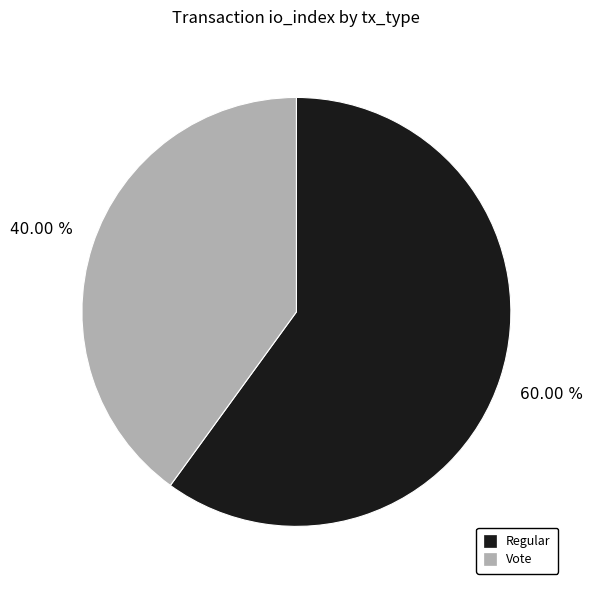

What percentage is the Regular slice, to the nearest percent?

60%